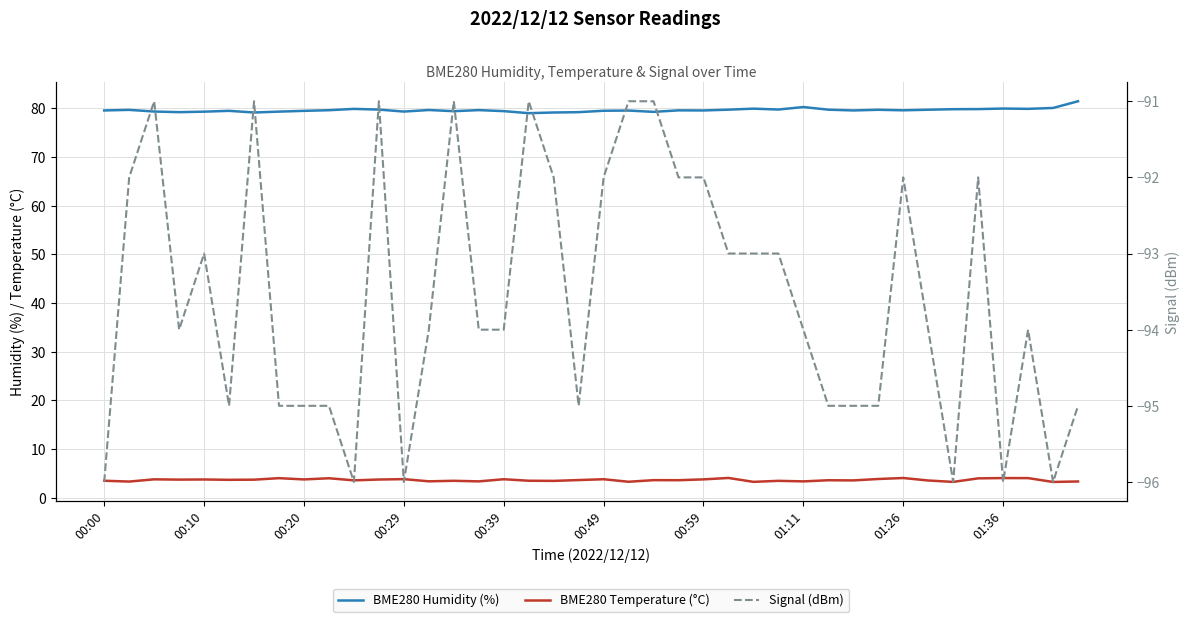

True or false: BME280 Humidity (%) has a value of 79.2 at 19.

True